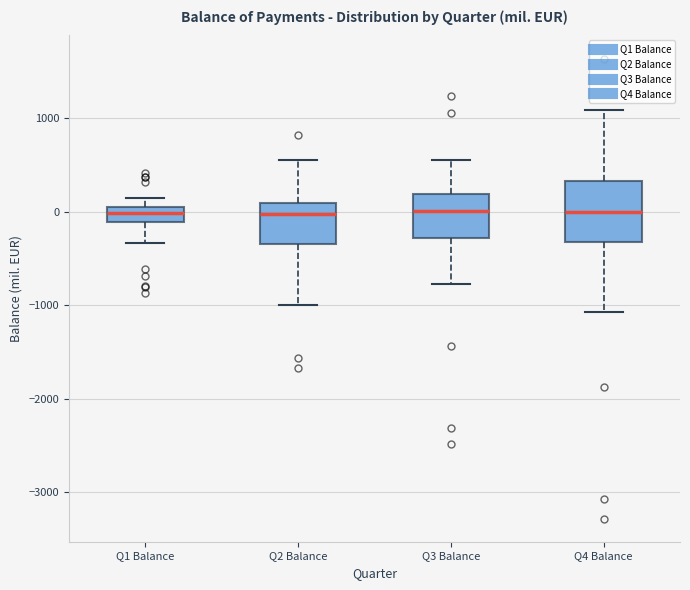

Comparing the boxes themselves (not the whiskers), which one is the tallest?

Q4 Balance